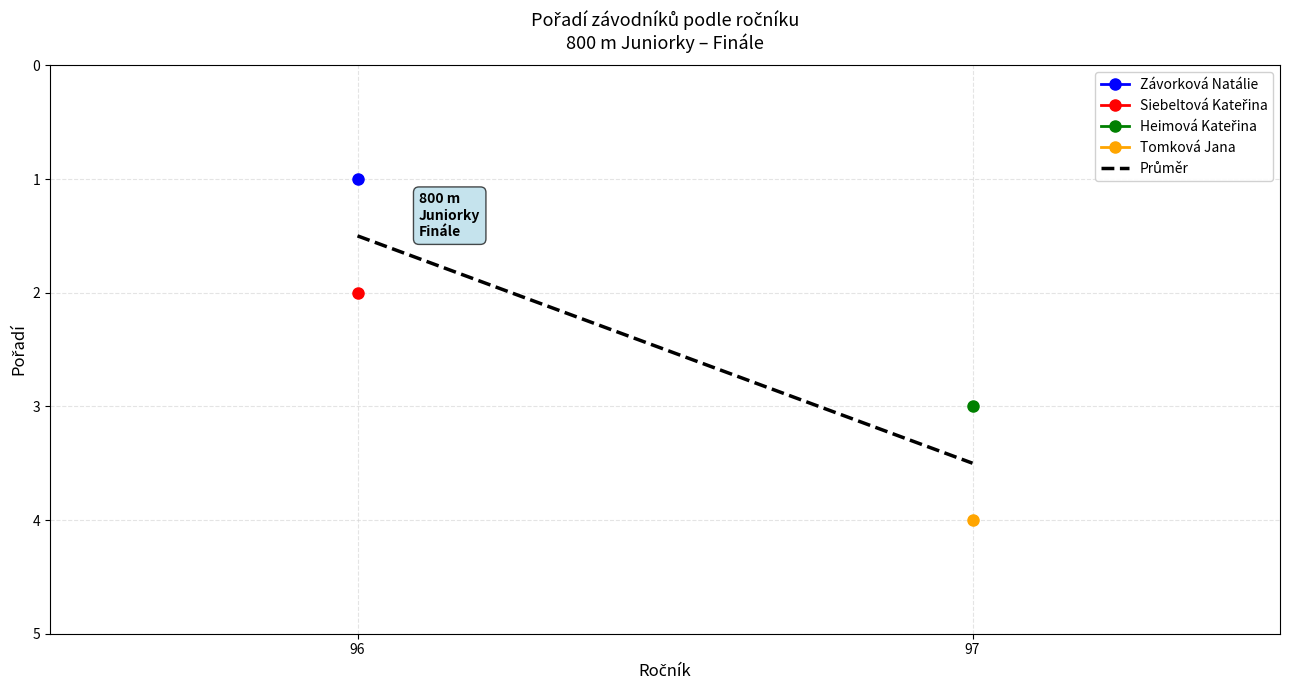

List the labels in order of value, smallest first.

96, 97